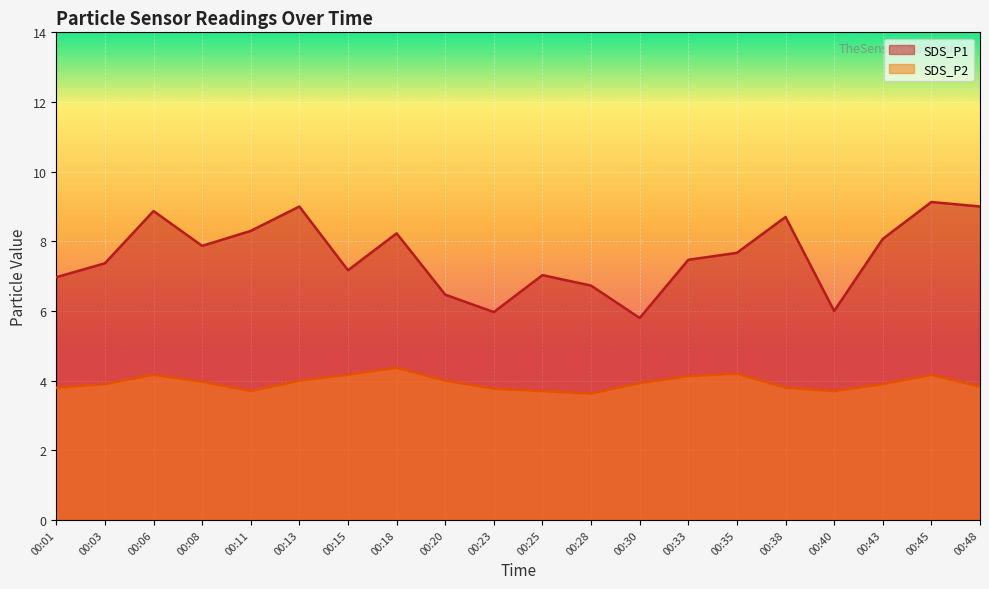

What is the value of the SDS_P2 point at the 3rd from the left?

4.2